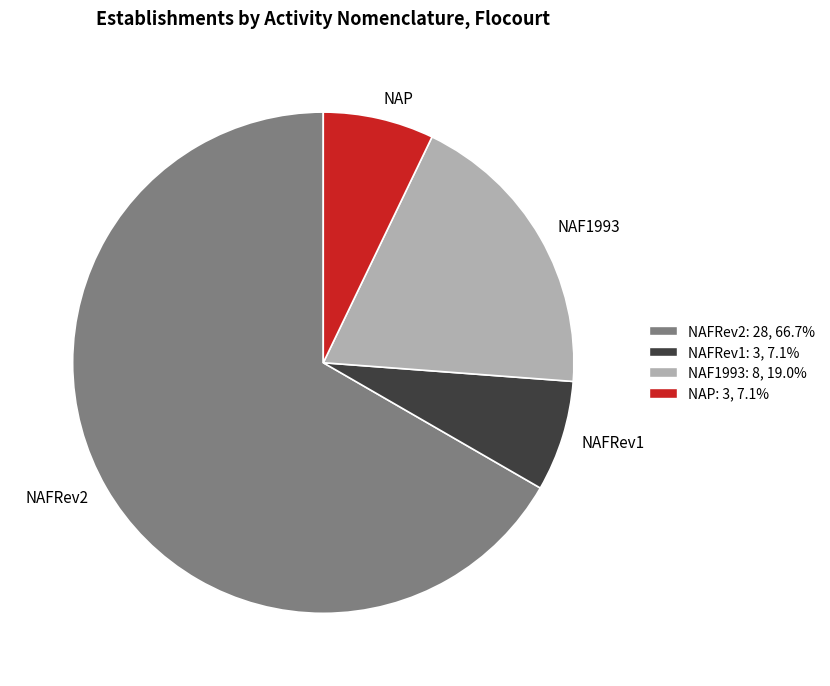

Is it true that NAFRev1 is 21% of the pie?

False